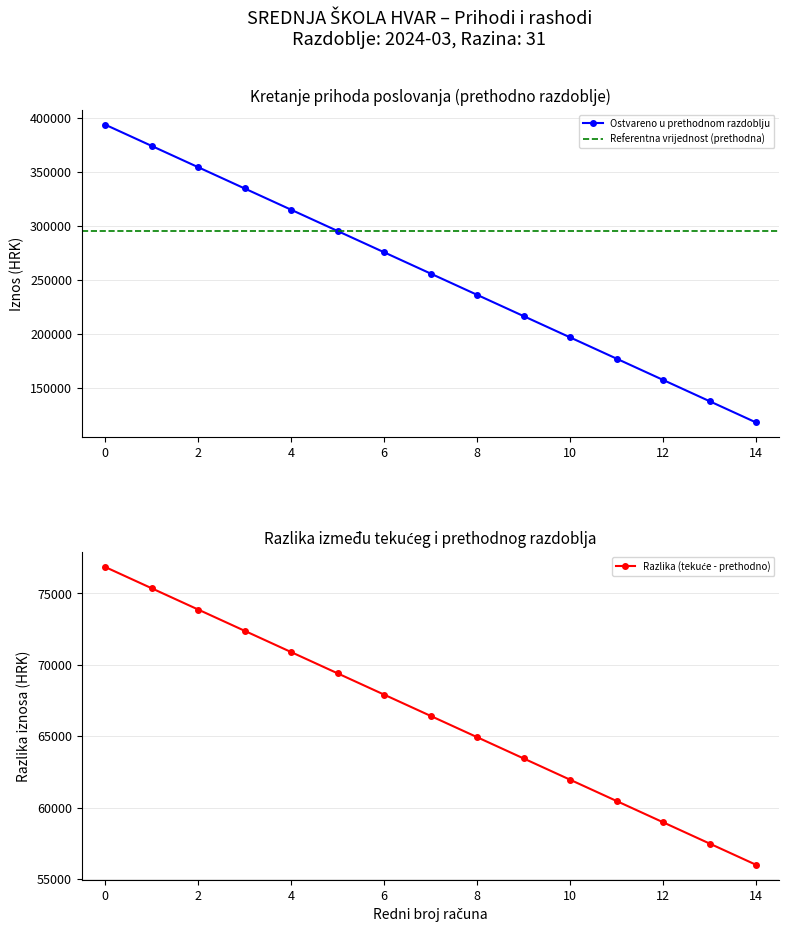

True or false: Ostvareno u prethodnom razdoblju has more than 1 points higher than both neighbors.

False